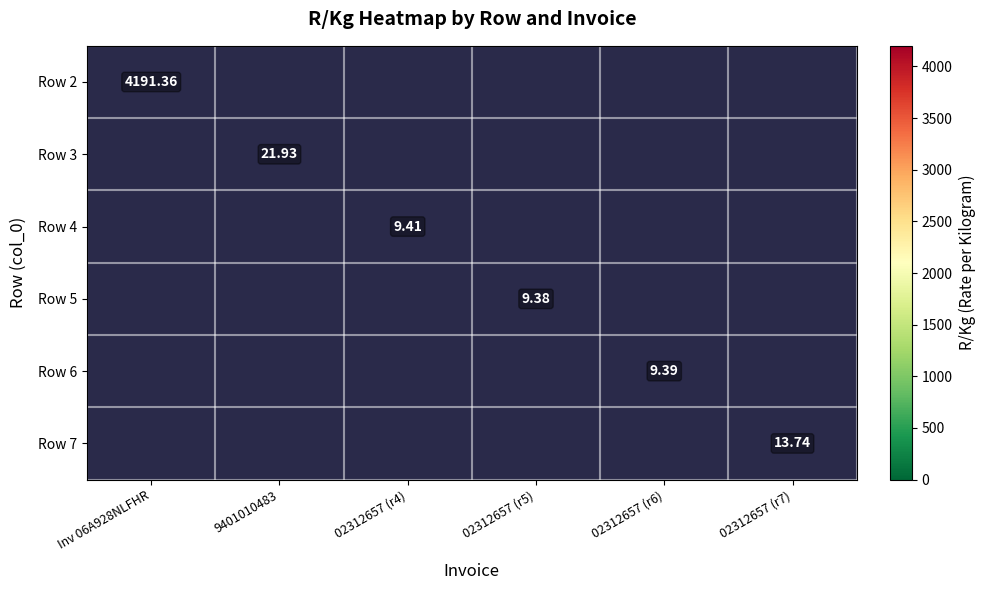

At which label does Row 4 reach its minimum?

Inv 06A928NLFHR